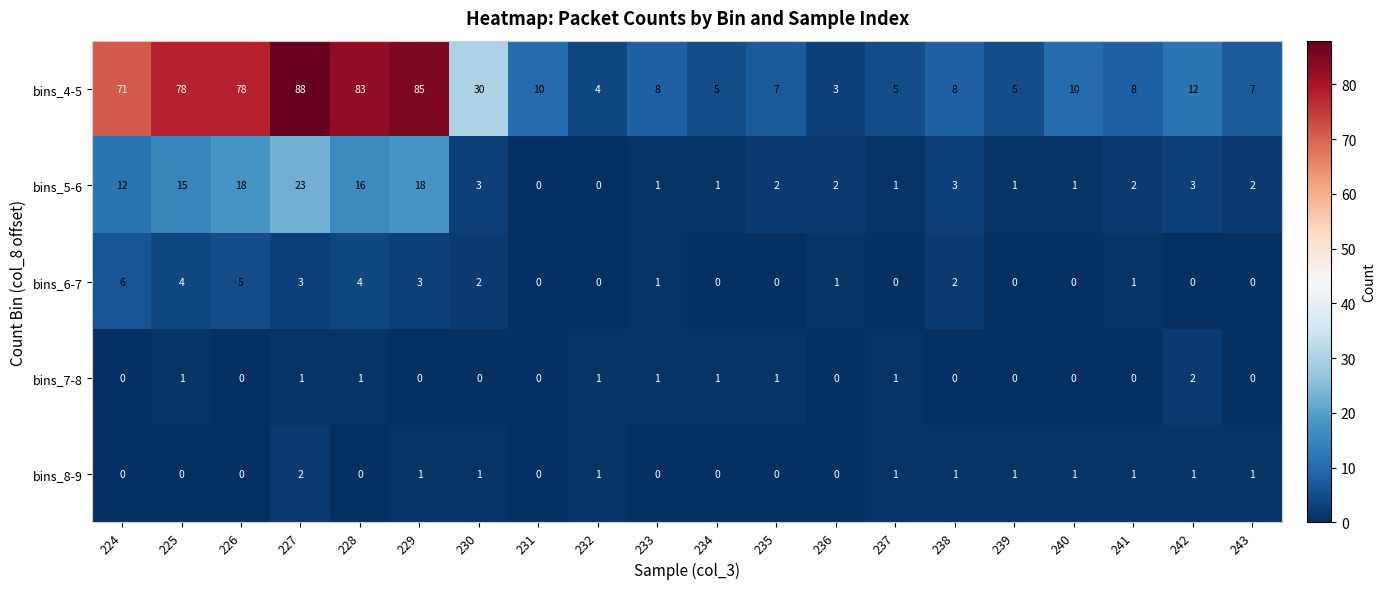

At how many categories does at least one series exceed 82?

3